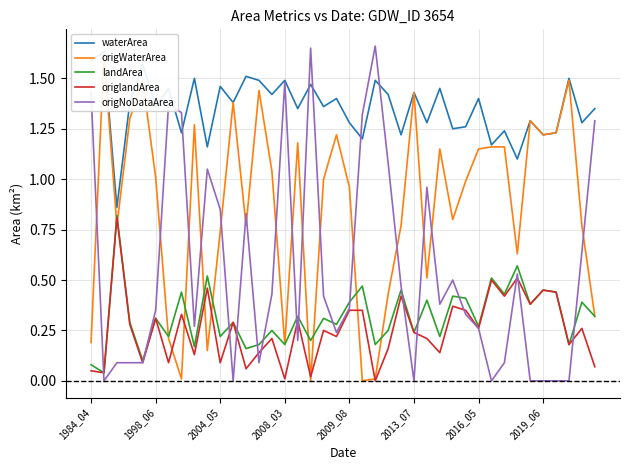

The waterArea series shows 1.2 at 28. True or false?

True